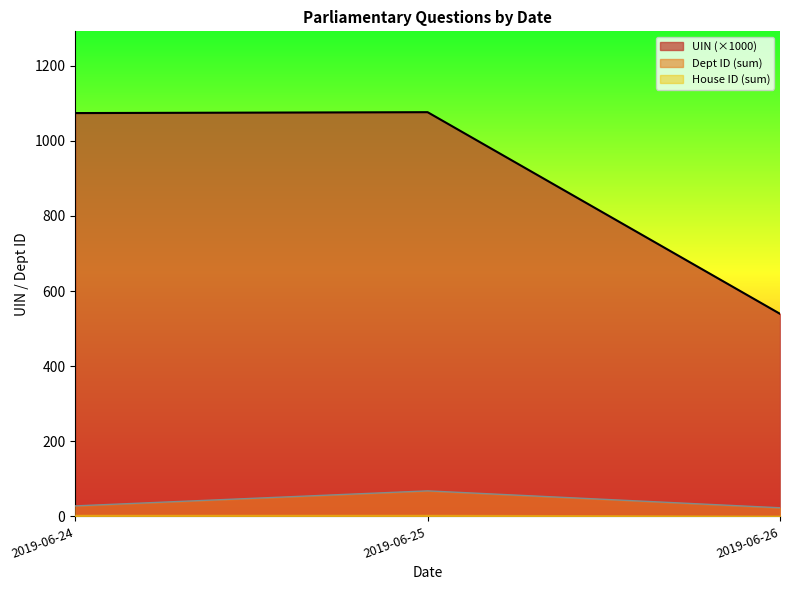

Is it true that the value at 2019-06-25 is 391013?

False